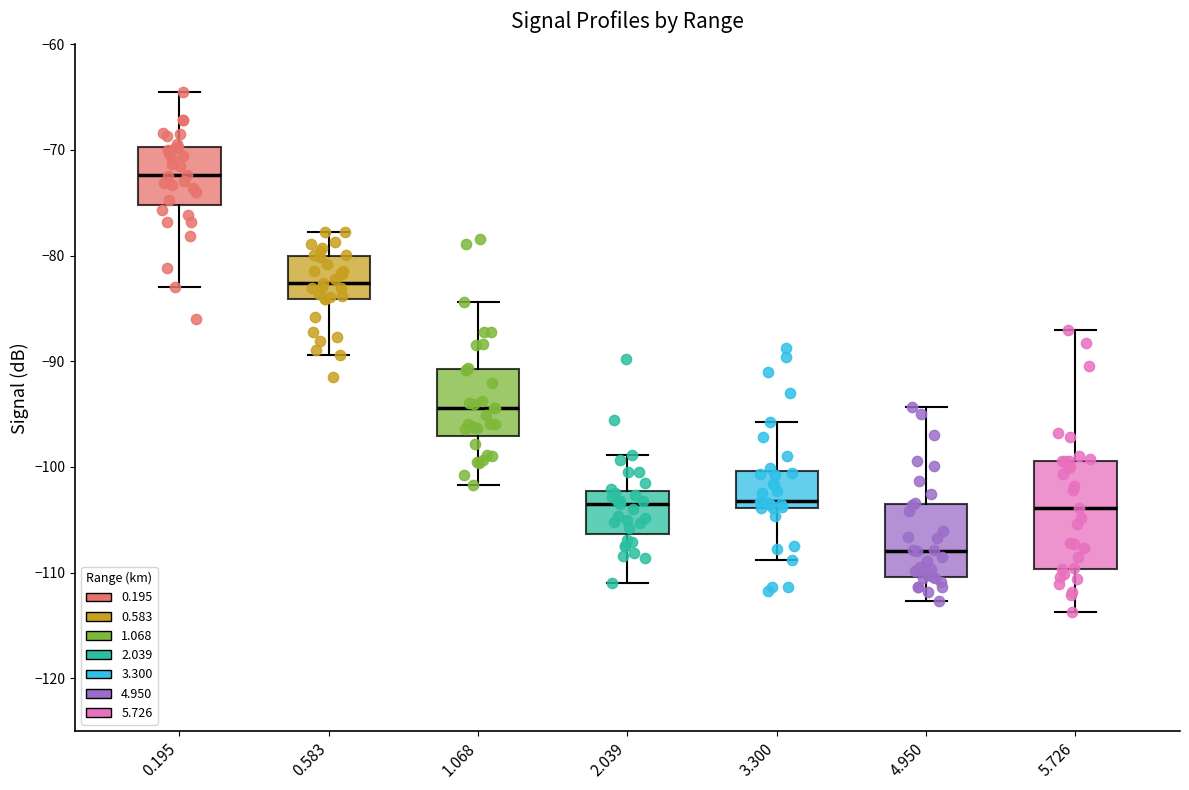

Where does the median line of the box at x = 0.195 sit on the y-axis? The values are not printed on the chart, so give them approximately, as read against the axis.

-72